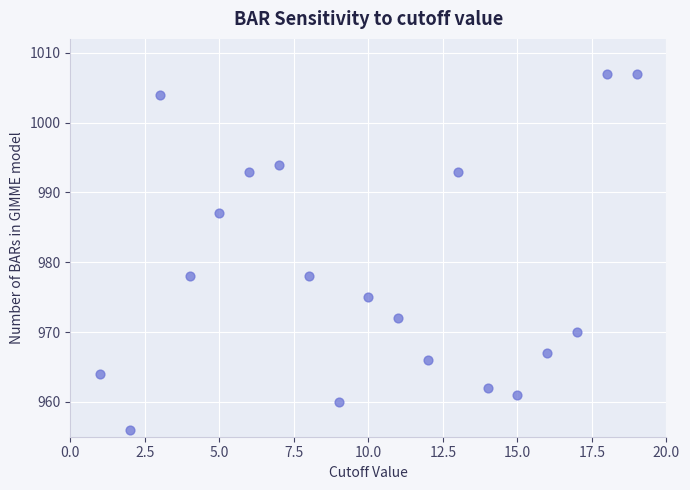

What is the range of Y values (max minus min)?

51